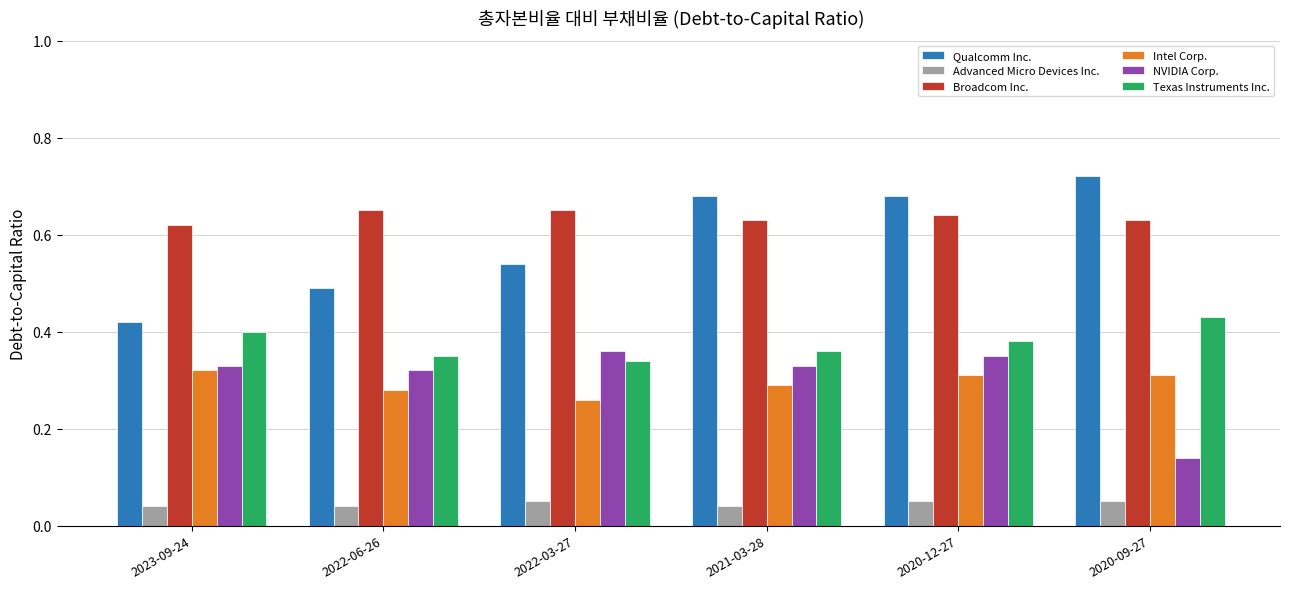

Which series has the largest total across all categories?

Broadcom Inc.